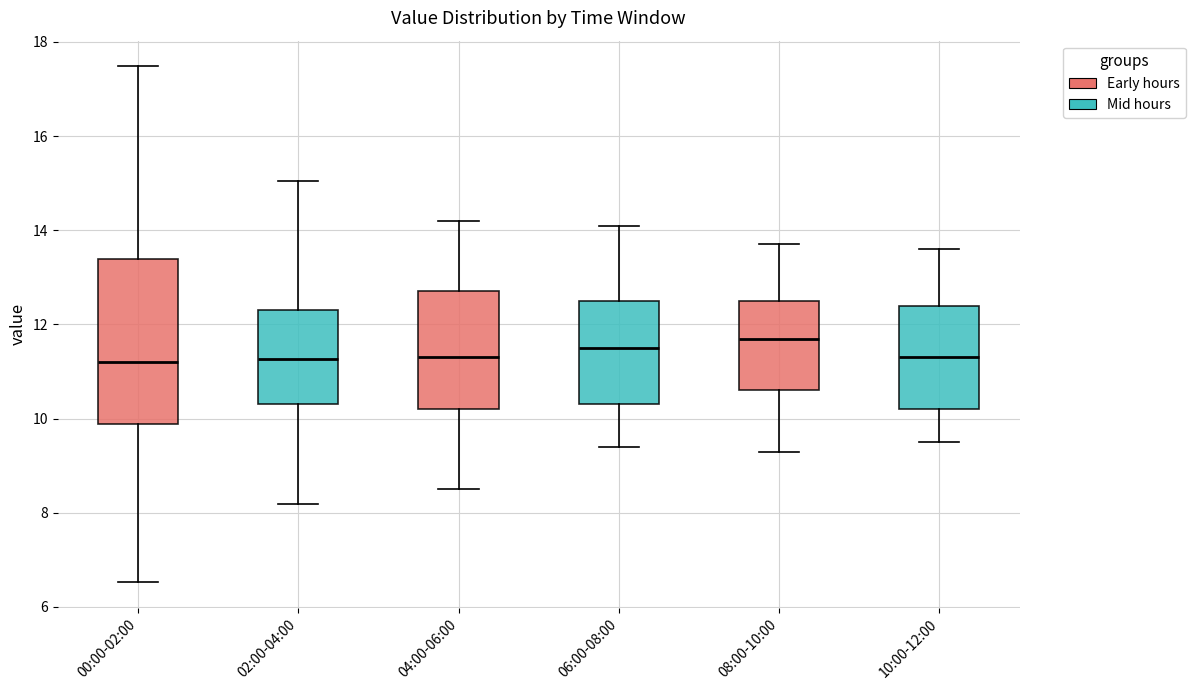

Reading left to right, read every box against the y-axis: the position of its median line, the range the box covers, and the ends of its whiskers. The values are not printed on the chart, so give them approximately, as read against the axis.

00:00-02:00: median 11.2, box 9.8 to 13.4, whiskers 6.6 to 17.4
02:00-04:00: median 11.2, box 10.4 to 12.4, whiskers 8.2 to 15.0
04:00-06:00: median 11.4, box 10.2 to 12.8, whiskers 8.6 to 14.2
06:00-08:00: median 11.6, box 10.4 to 12.6, whiskers 9.4 to 14.2
08:00-10:00: median 11.8, box 10.6 to 12.6, whiskers 9.4 to 13.8
10:00-12:00: median 11.4, box 10.2 to 12.4, whiskers 9.6 to 13.6